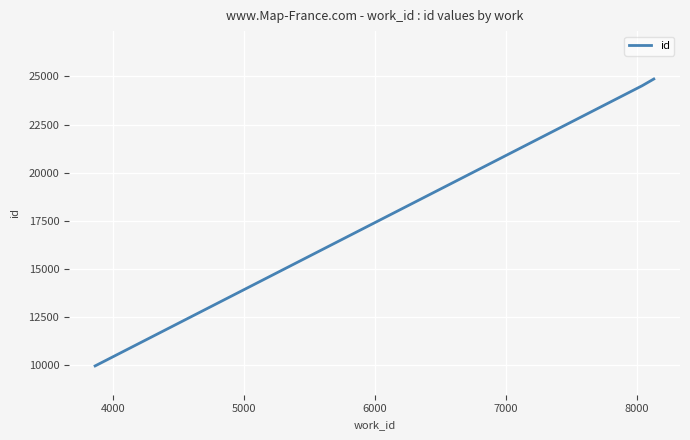

What is the greatest value displayed?

24864.8